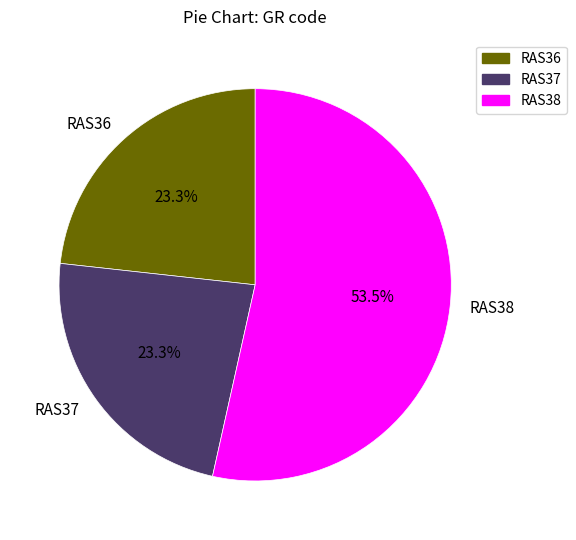

Which slice is the largest?

RAS38